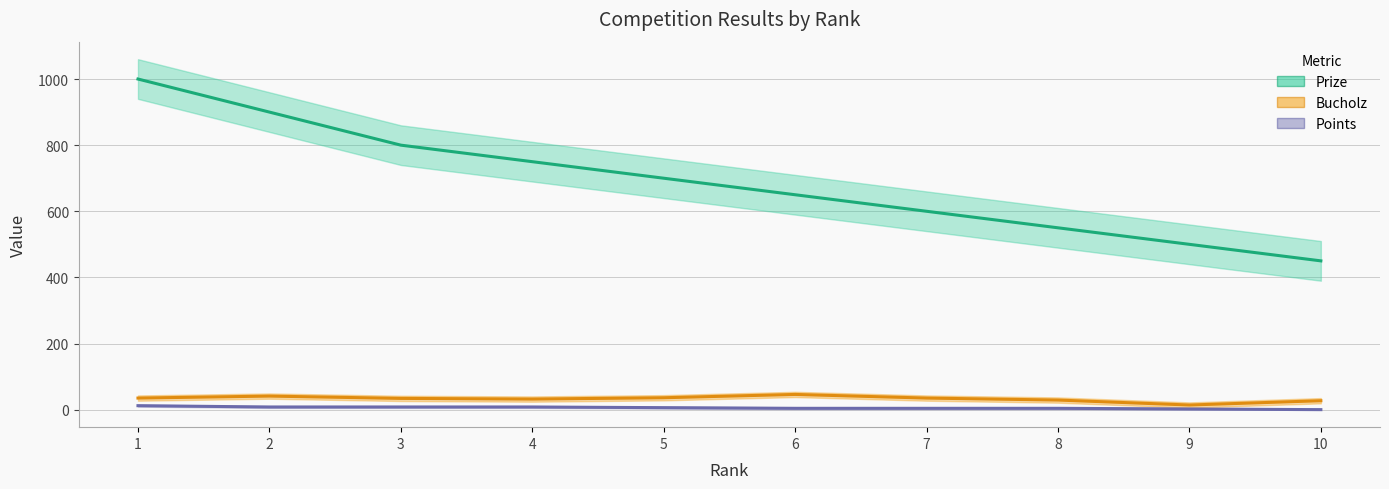

How many series are shown in this chart?

3